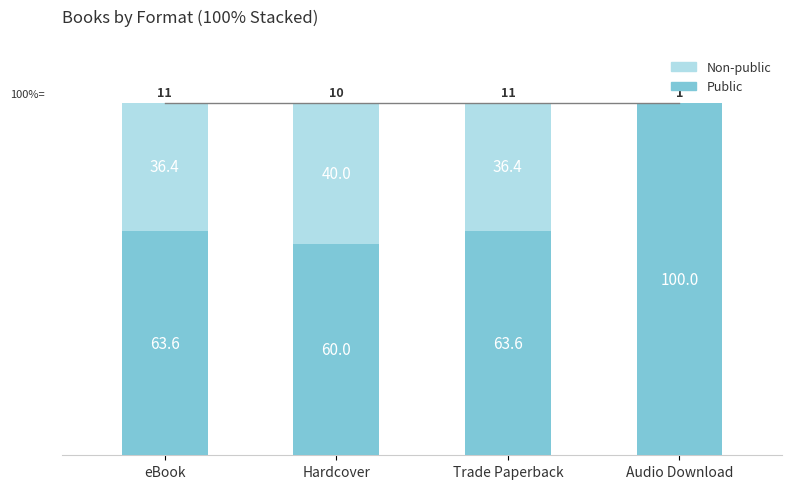

How many series are shown in this chart?

2